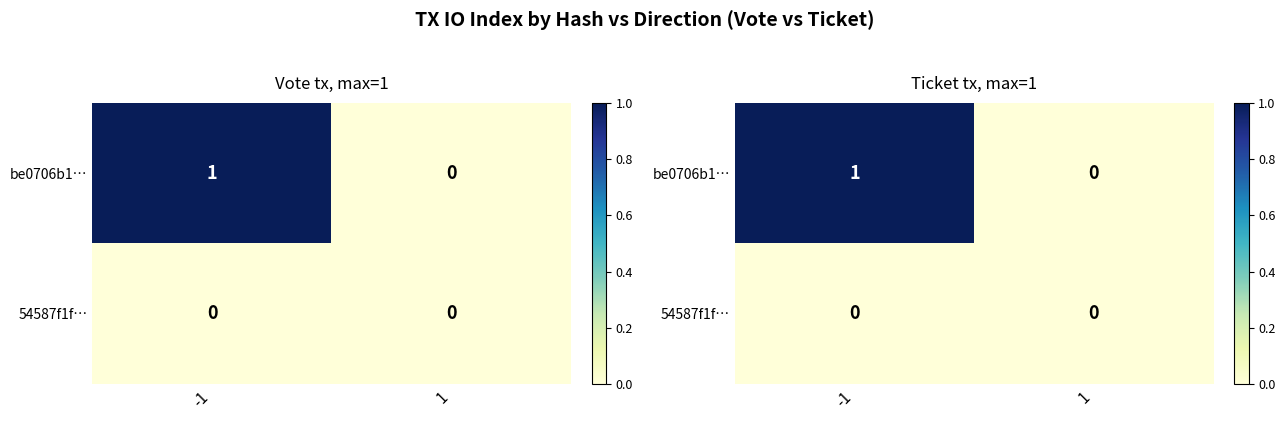

How many data points in be0706b1… are less than 1?

1